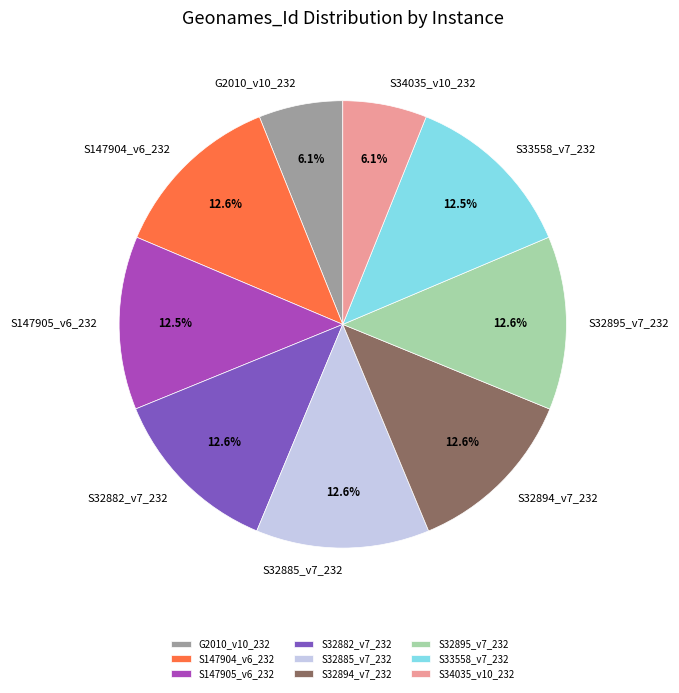

Count the number of slices in the pie.

9